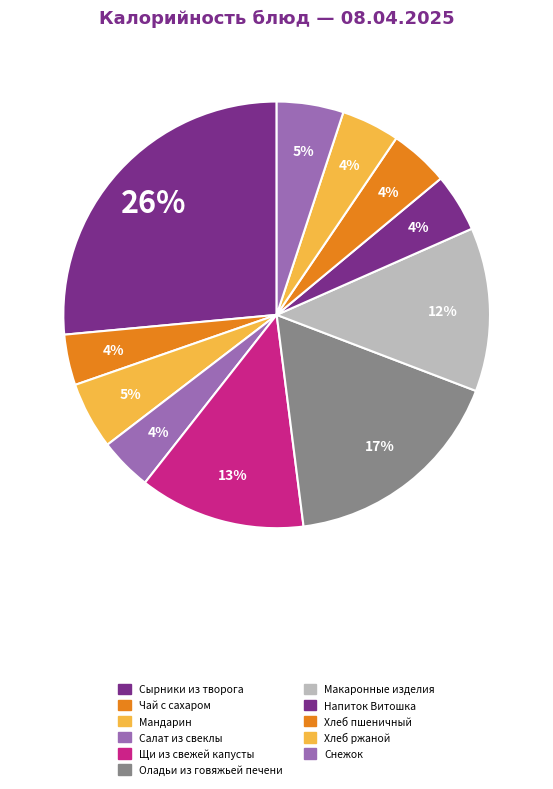

How many segments does this pie chart have?

11